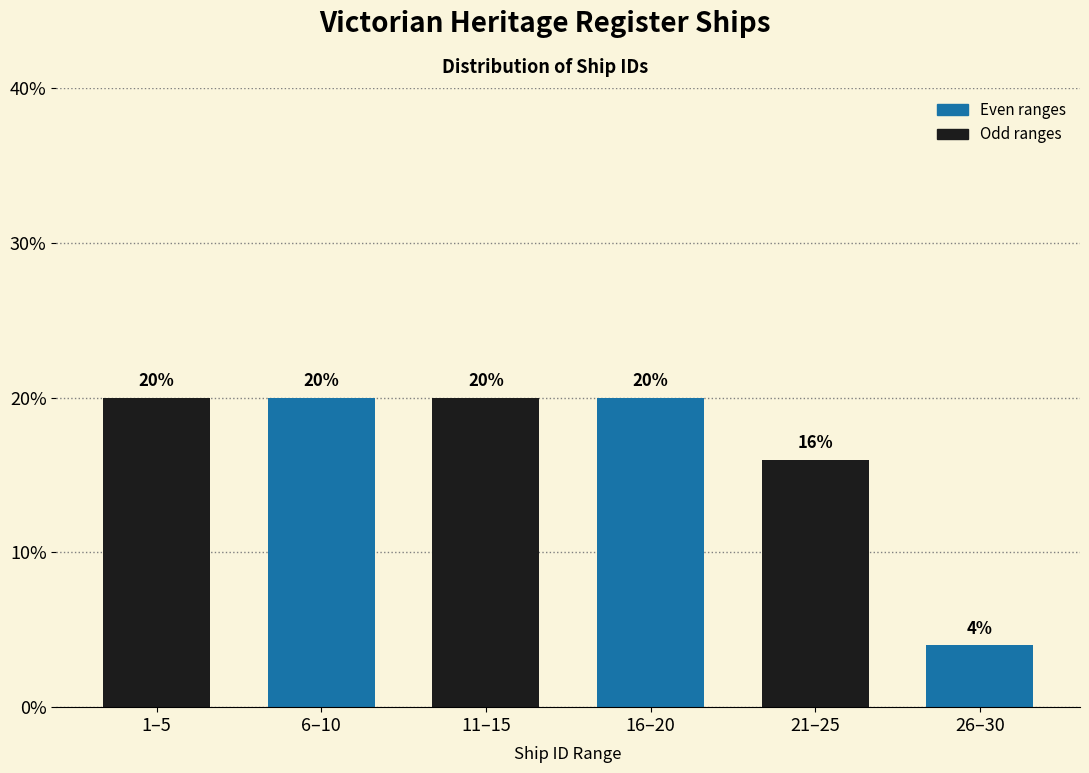

Reading right to left, extract all data points from this chart.

4	16	20	20	20	20